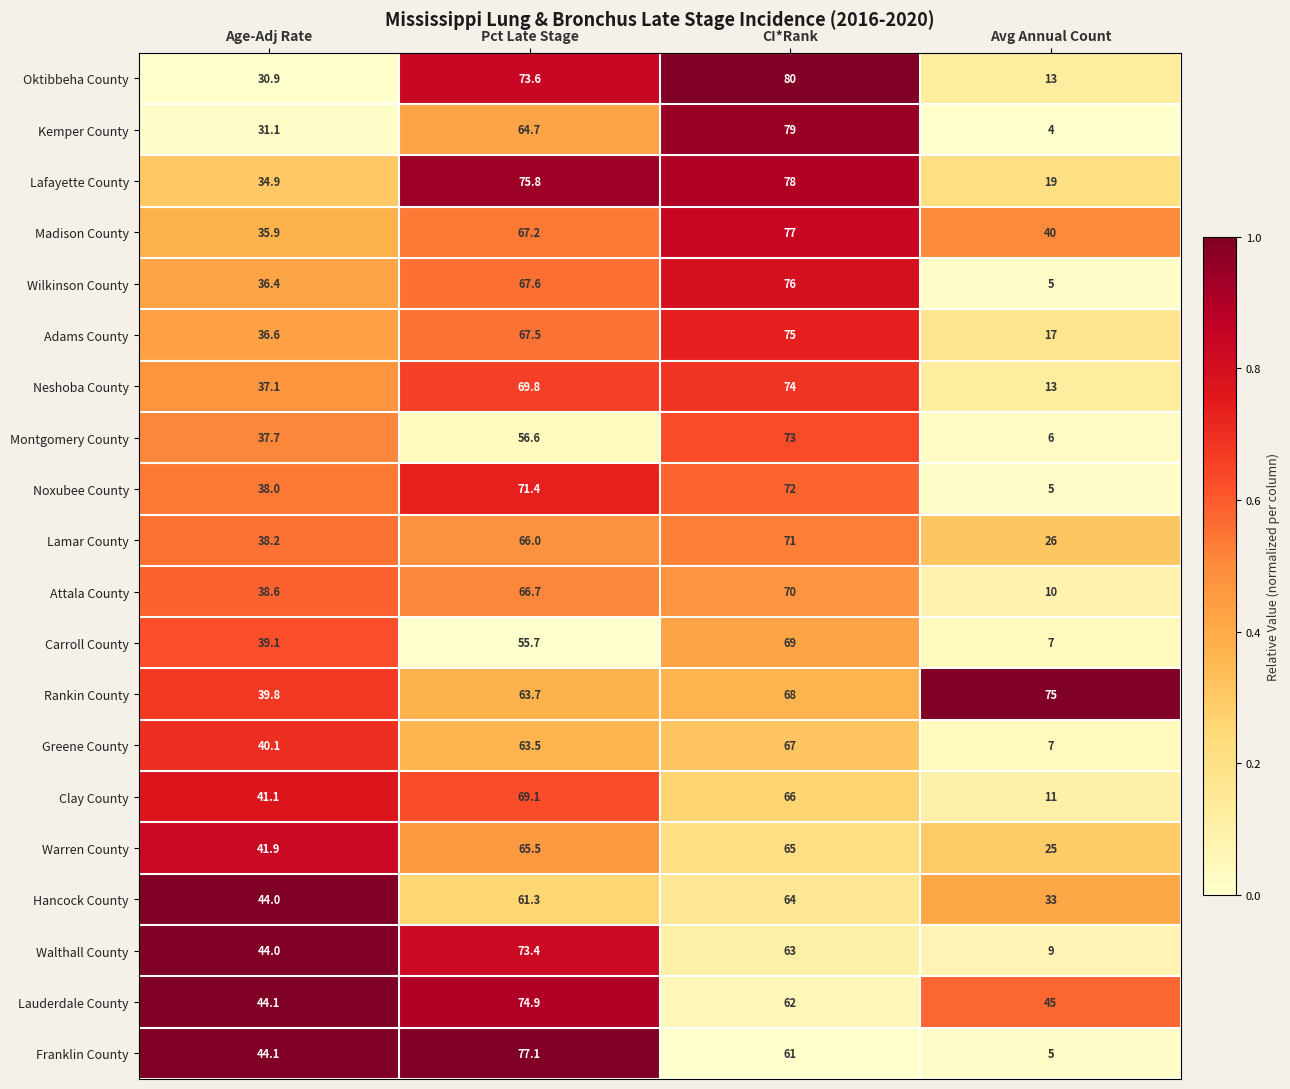

Where is Montgomery County nearest to the value 39?

Age-Adj Rate